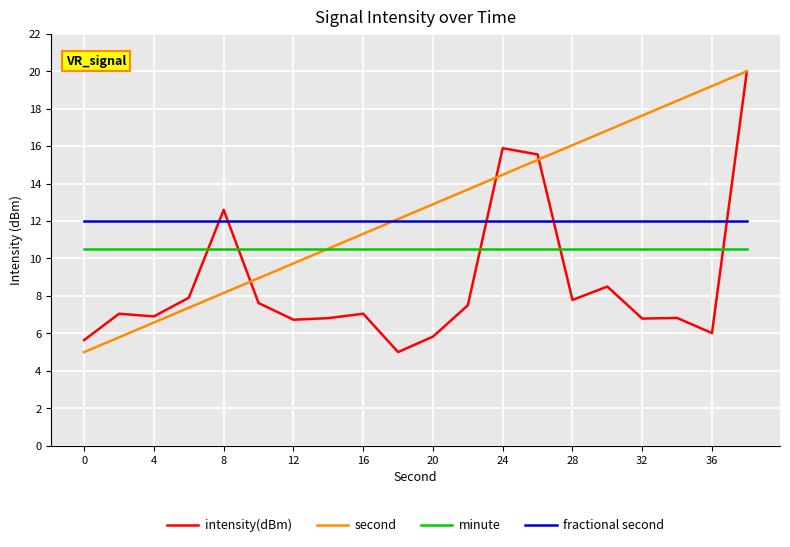

What is the lowest value of the second series?

5.0